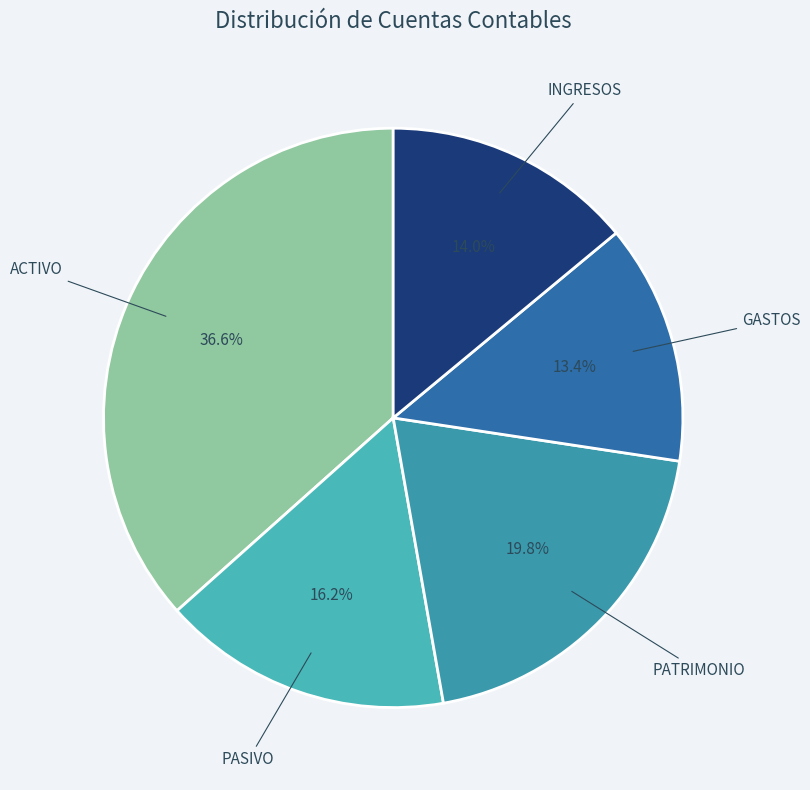

Rank the categories by value from highest to lowest.

ACTIVO, PATRIMONIO, PASIVO, INGRESOS, GASTOS